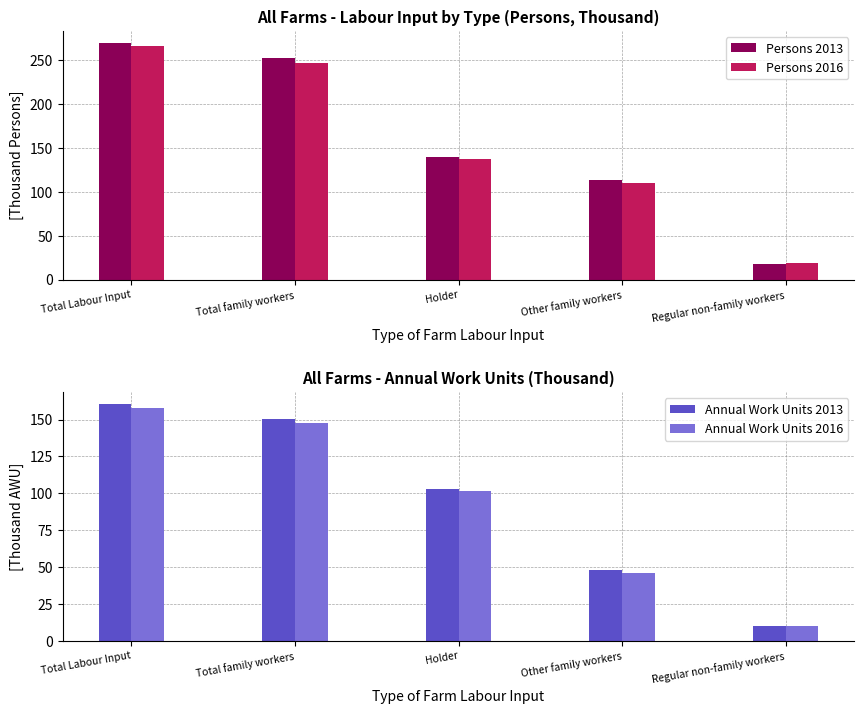

Reading left to right, list all the values displayed in this chart.

Persons 2013: 269.5	252.3	139.1	113.2	17.2
Persons 2016: 265.4	246.9	137.1	109.8	18.5
Annual Work Units 2013: 160.6	150.5	102.6	47.9	10.1
Annual Work Units 2016: 157.5	147.5	101.8	45.7	10.0